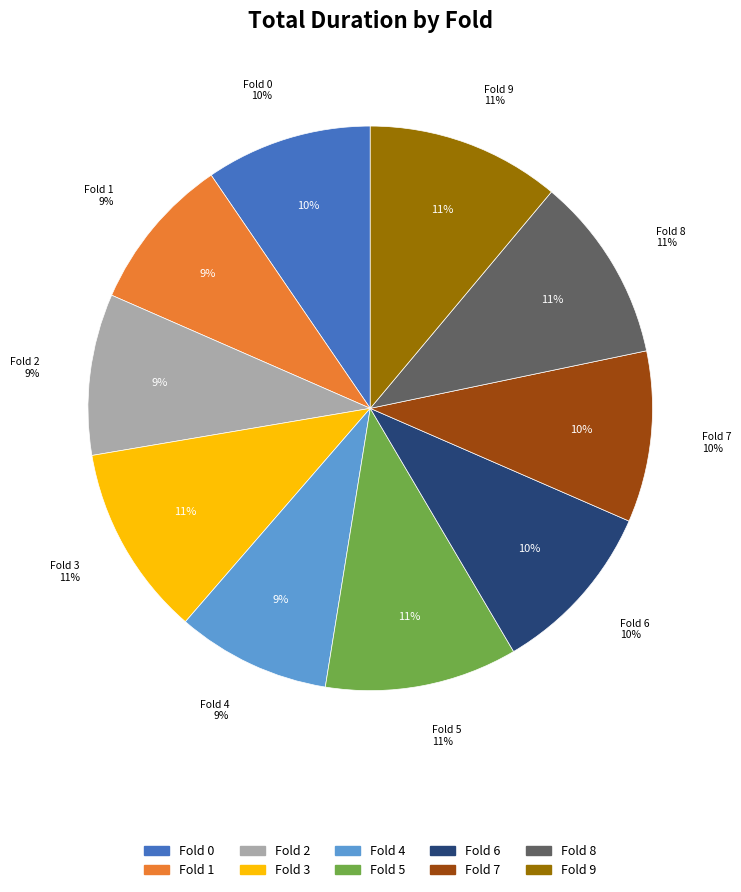

The 4 slice represents 3% of the pie. True or false?

False